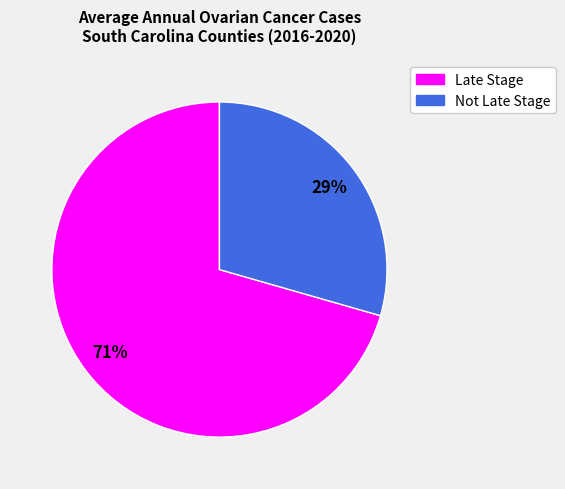

Does any single category account for the majority?

Yes